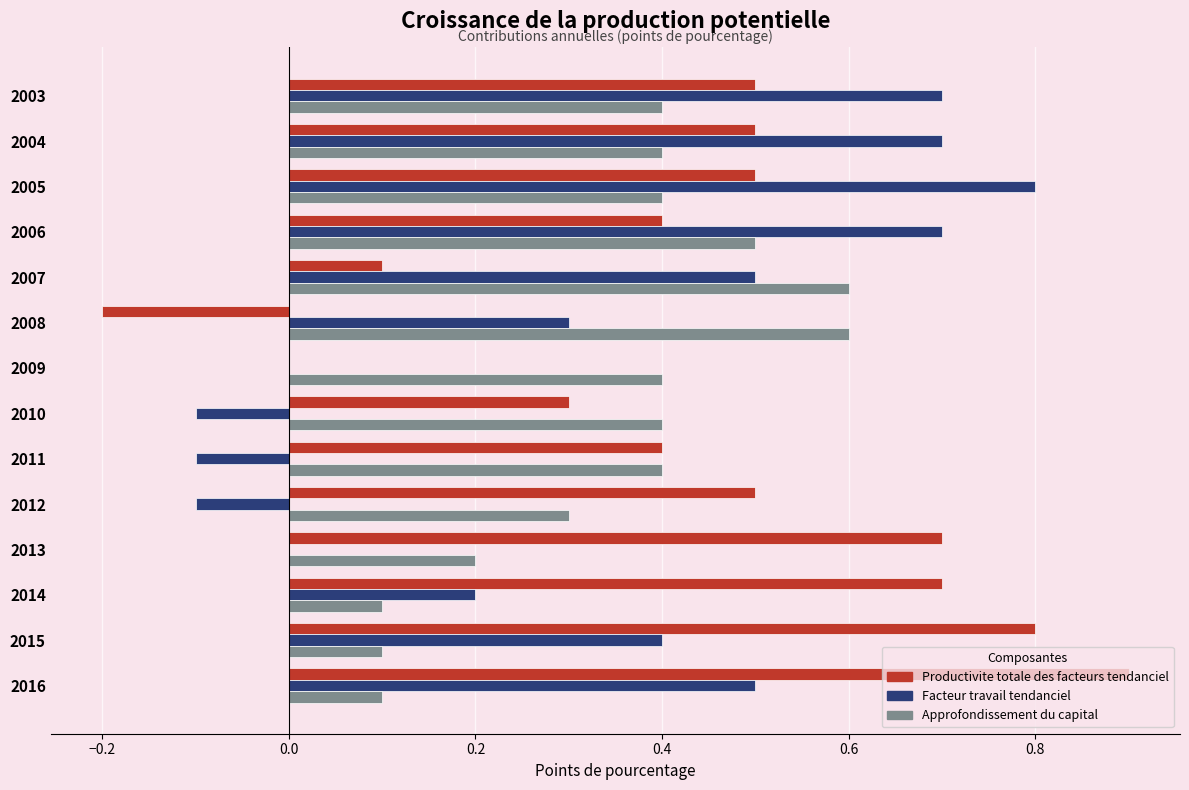

True or false: Facteur travail tendanciel has a value of 0.7 at 2003.

True